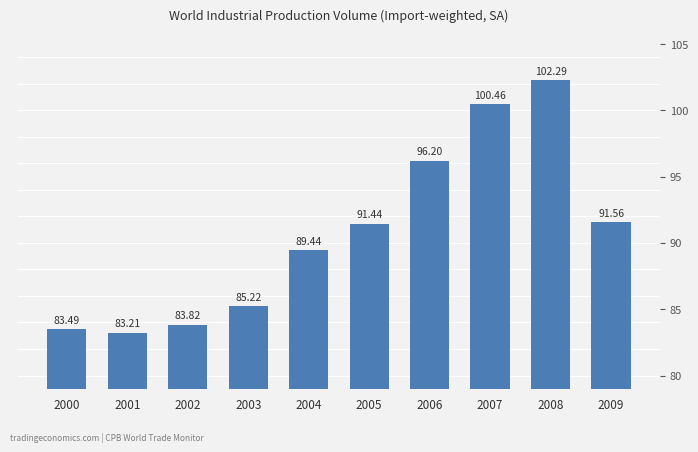

Which label corresponds to the largest value in the chart?

2008